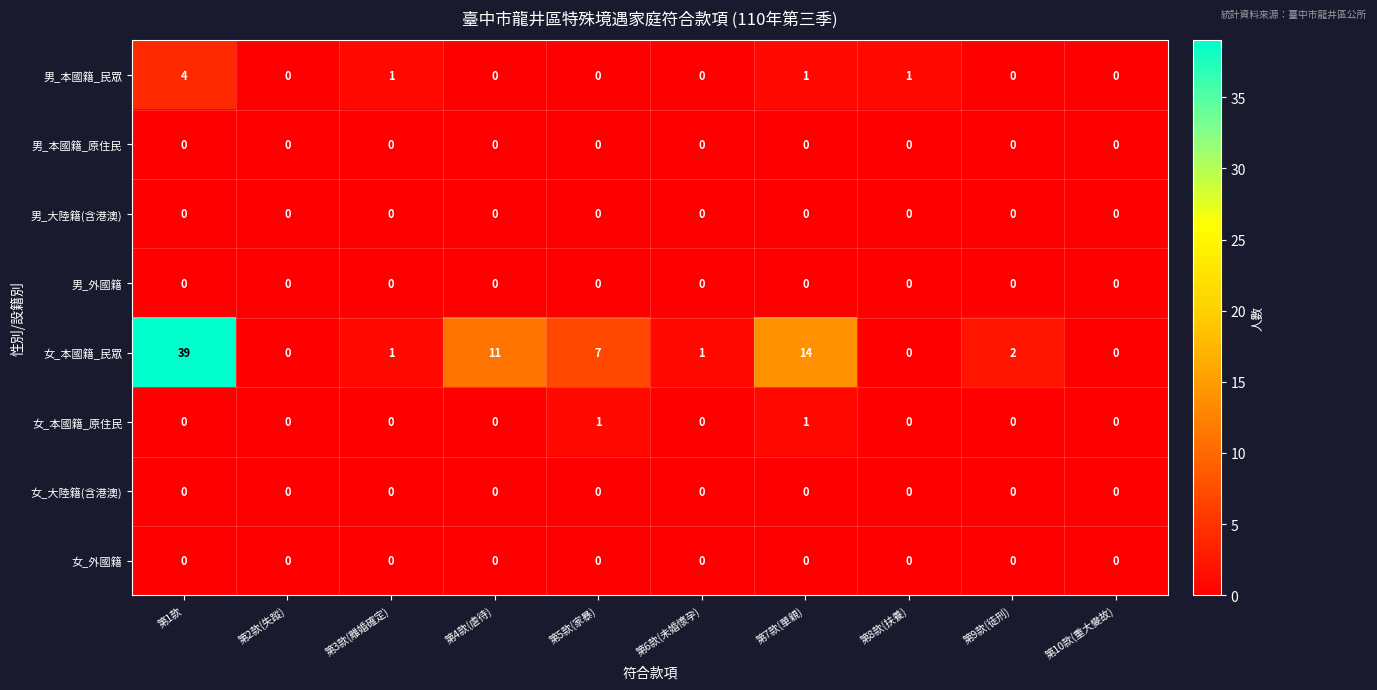

Between 第5款(家暴) and 第9款(徒刑), which series saw the biggest shift?

女_本國籍_民眾